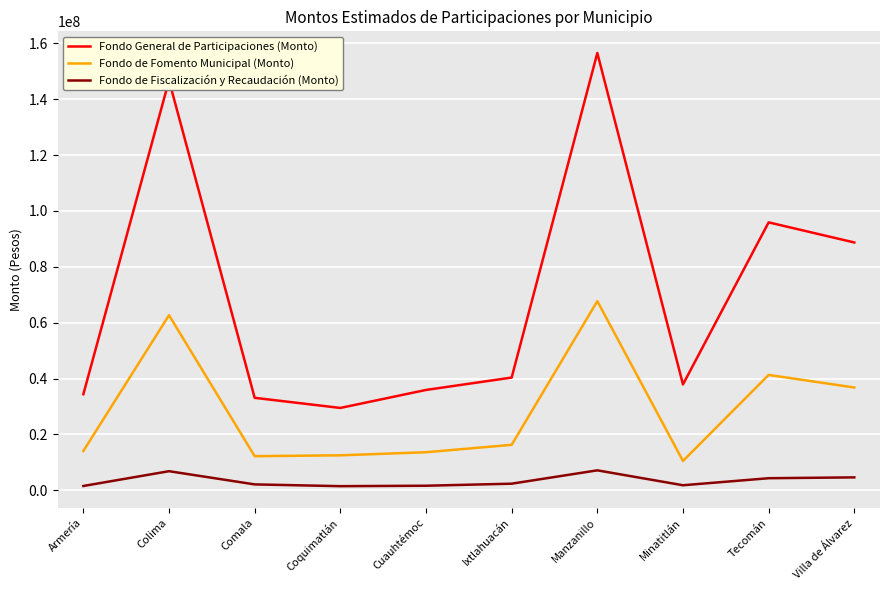

At which category is the sum across all series the highest?

Manzanillo